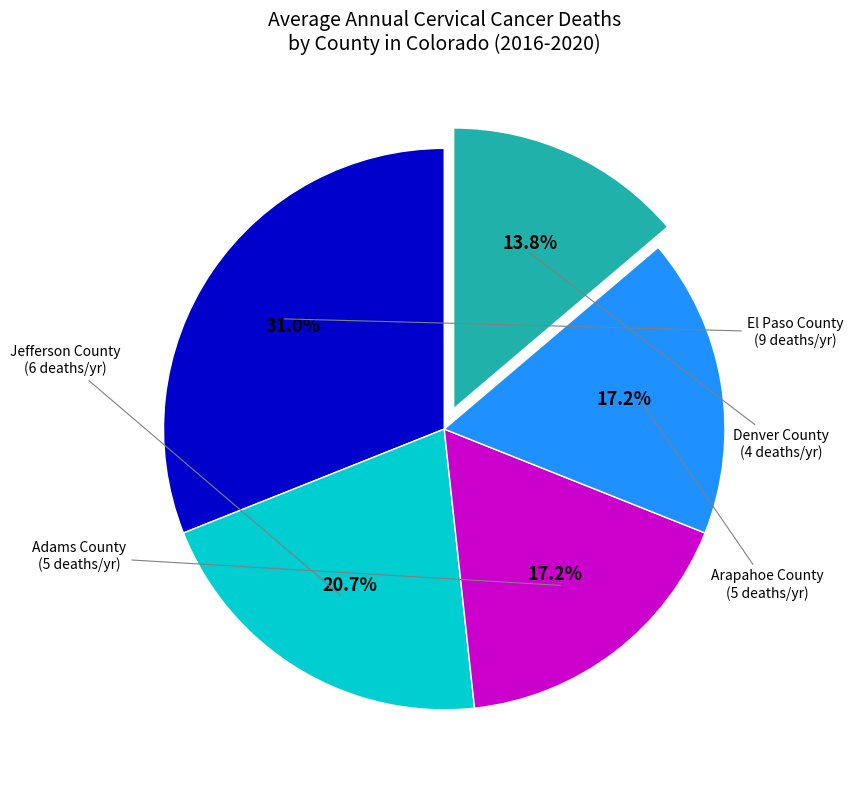

Is there a majority slice in this chart?

No